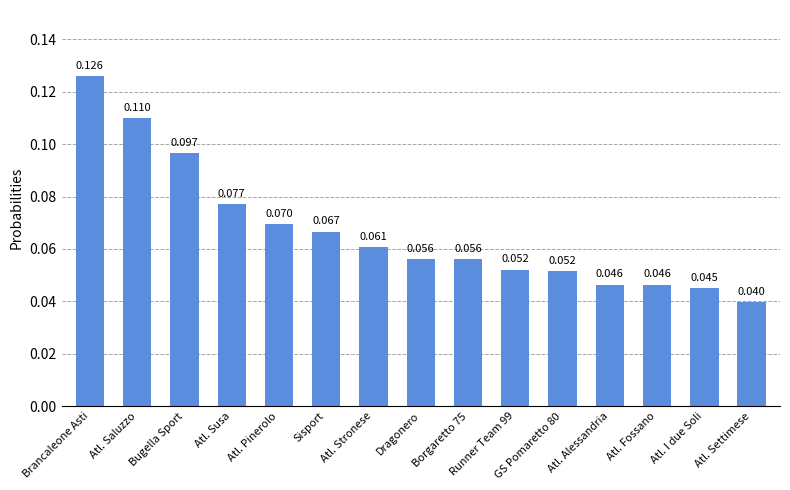

Between Brancaleone Asti and Dragonero, which is larger?

Brancaleone Asti